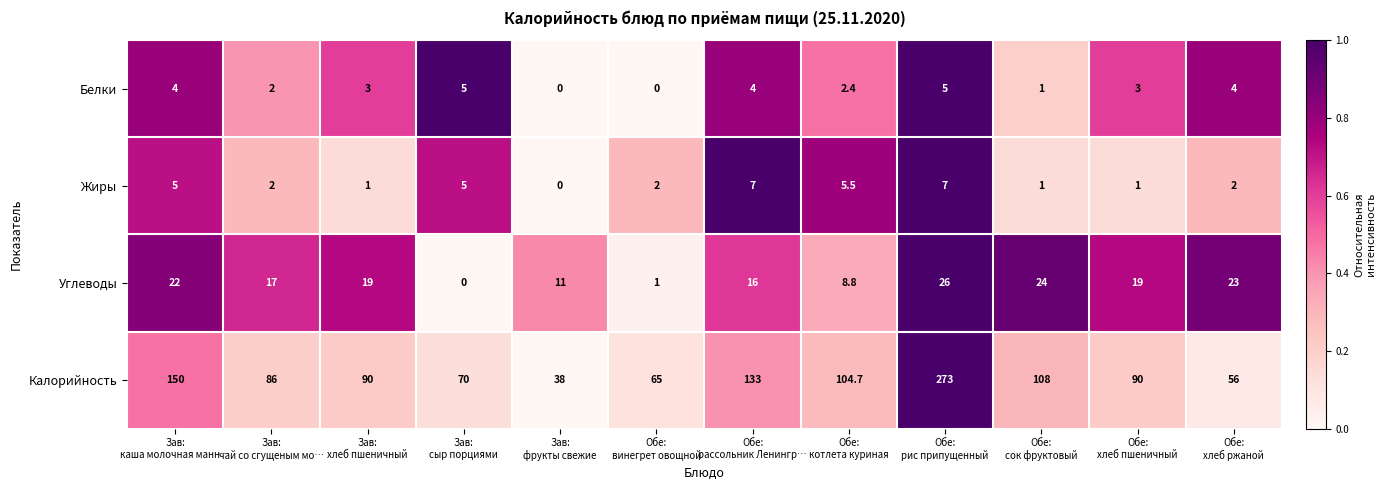

What is the average value of the Калорийность series?

105.3